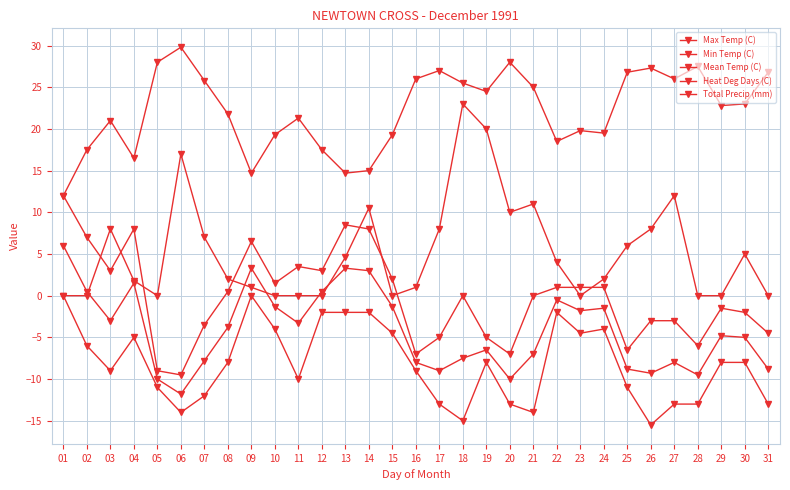

How many lines are shown in the chart?

5